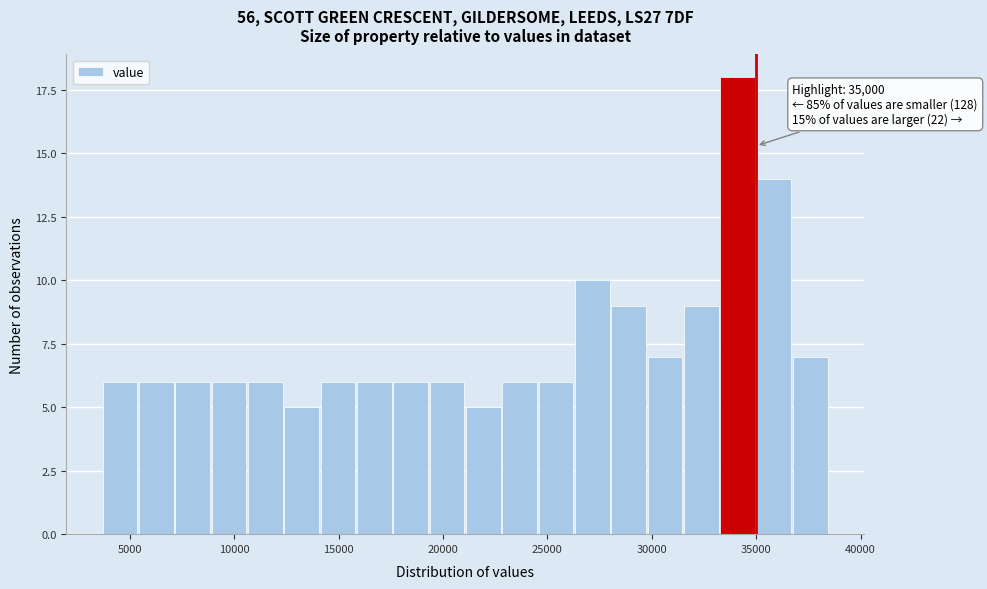

Around what value on the x-axis is the tallest bar? Give the approximate position of its centre, as read against the axis.

34000